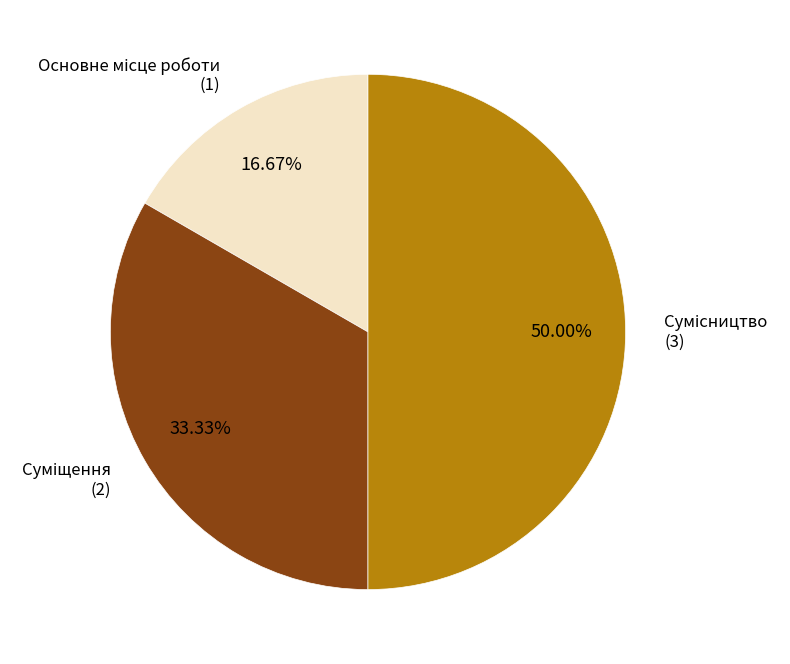

Rank the categories by value from highest to lowest.

Сумісництво, Суміщення, Основне місце роботи